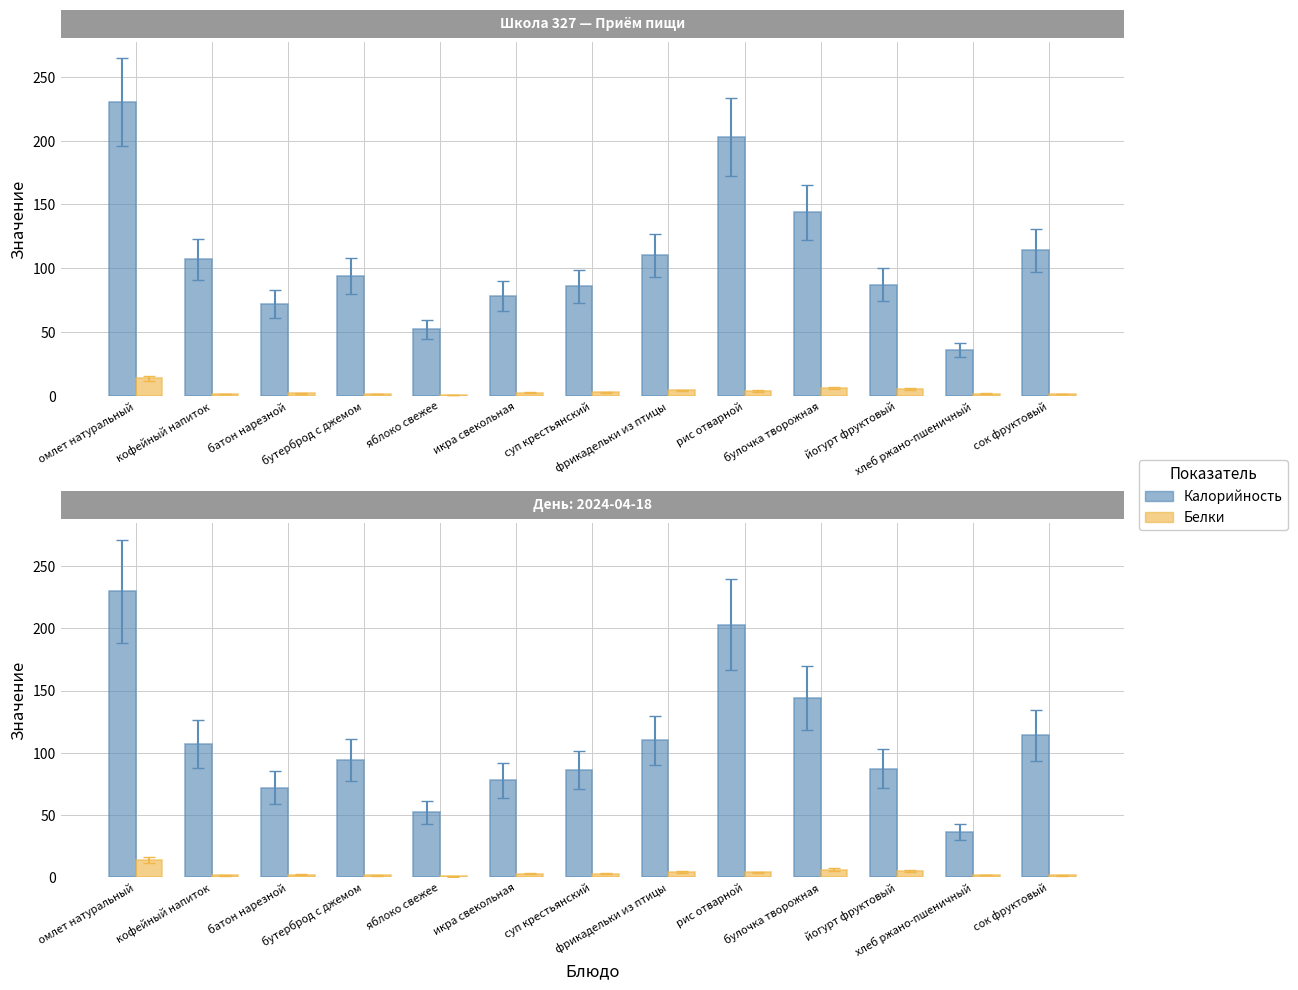

At батон нарезной, list the series in order from largest to smallest.

Калорийность, Белки